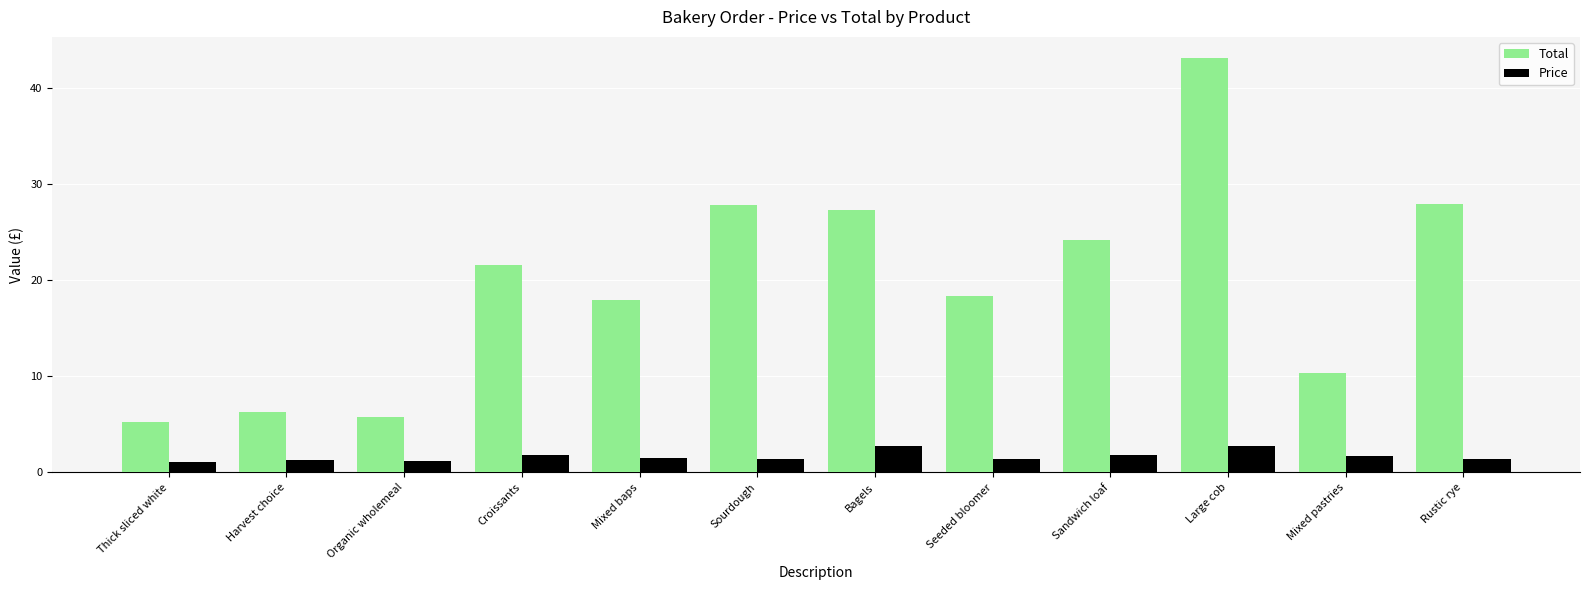

What is the sum of the Price values at Large cob and Organic wholemeal?

3.9